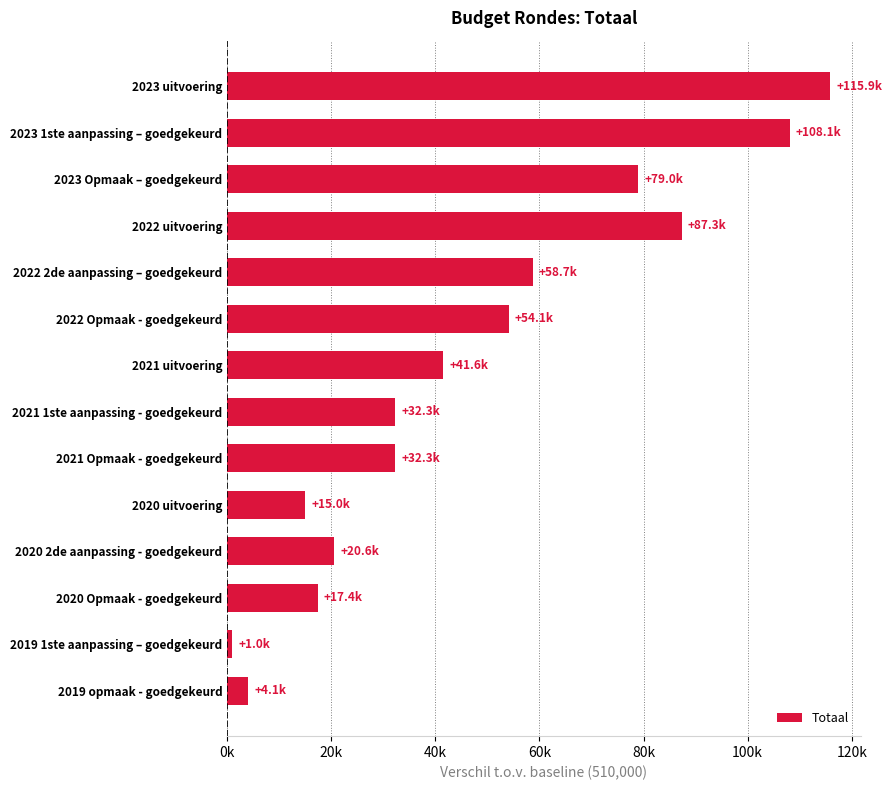

Does the chart contain any negative values?

No